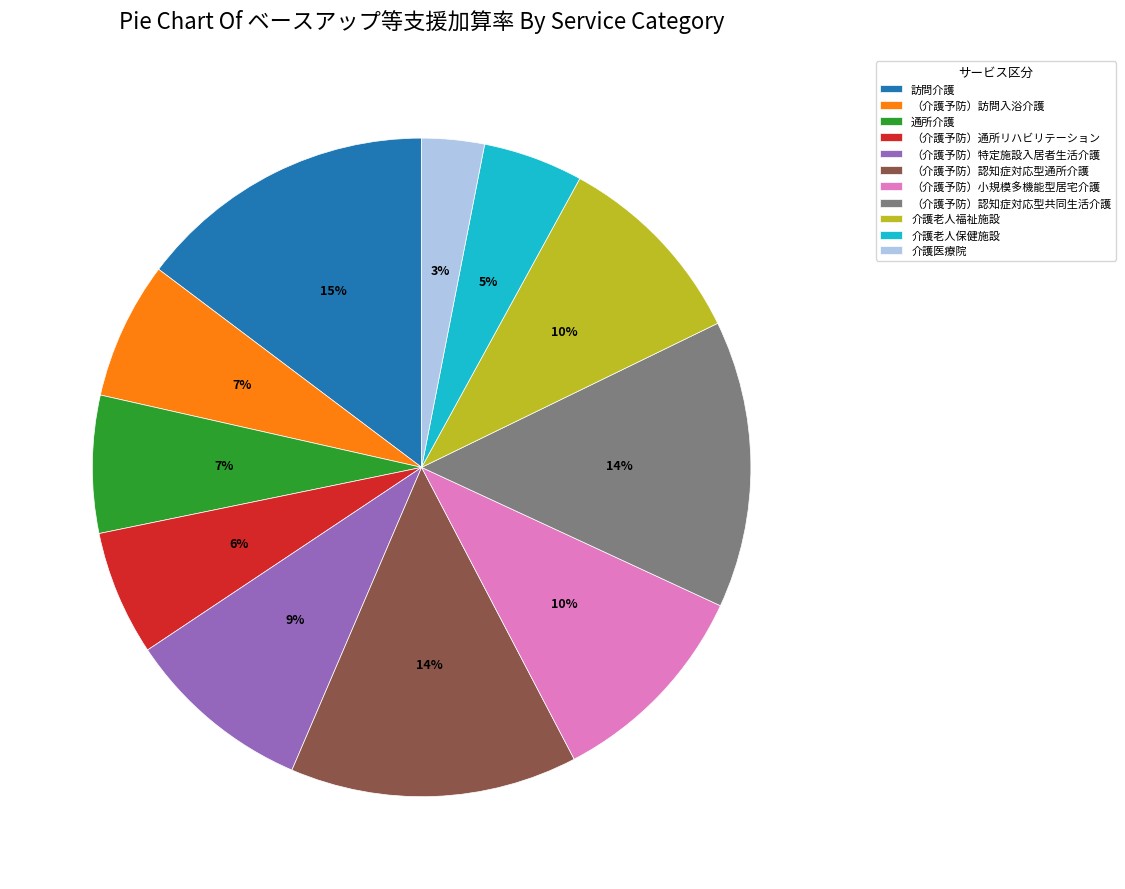

Combined, do （介護予防）認知症対応型通所介護 and 訪問介護 account for over 50%?

No